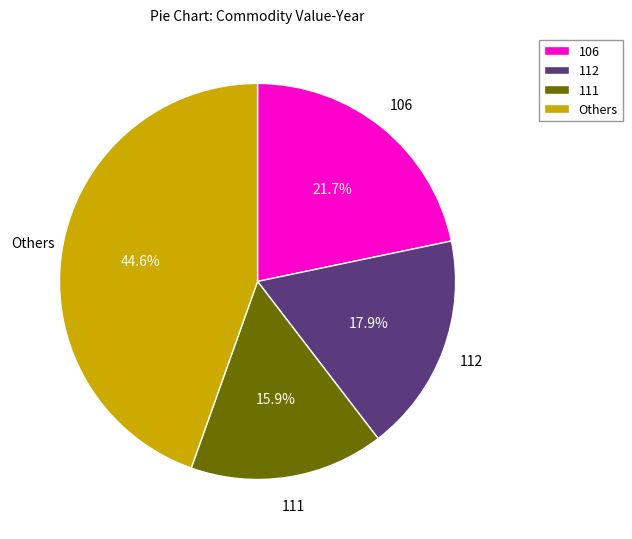

What is the smallest slice in the pie chart?

111